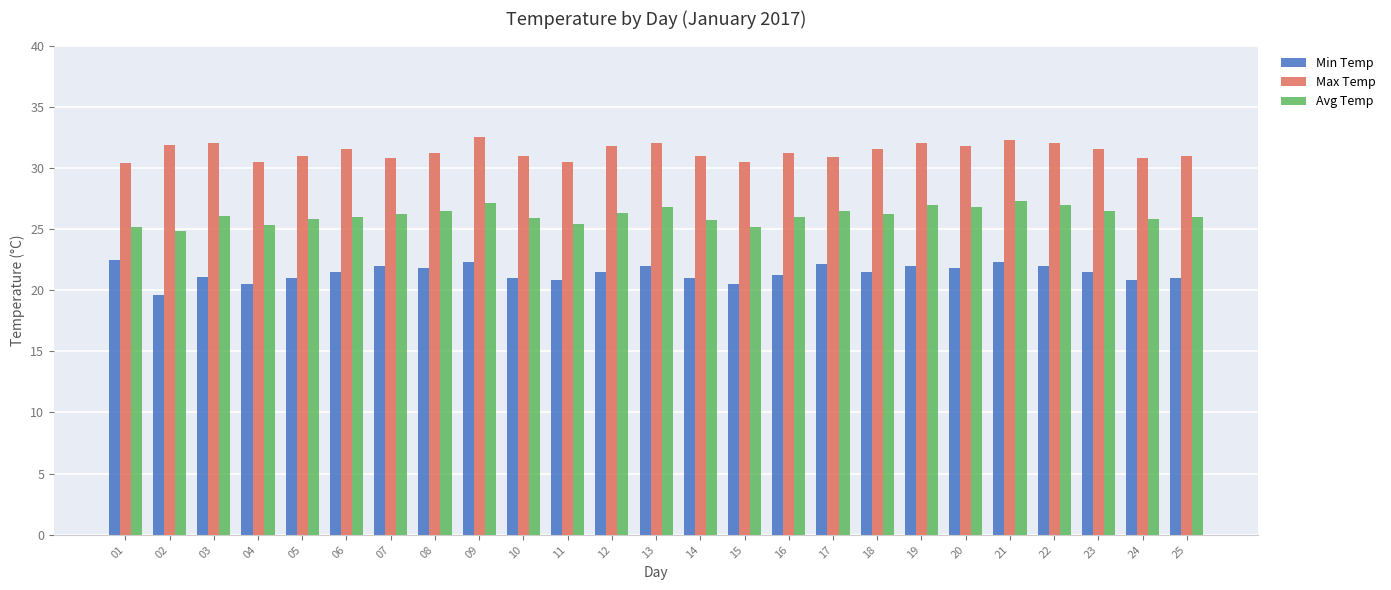

True or false: Max Temp has a value of 31.2 at 16.

True